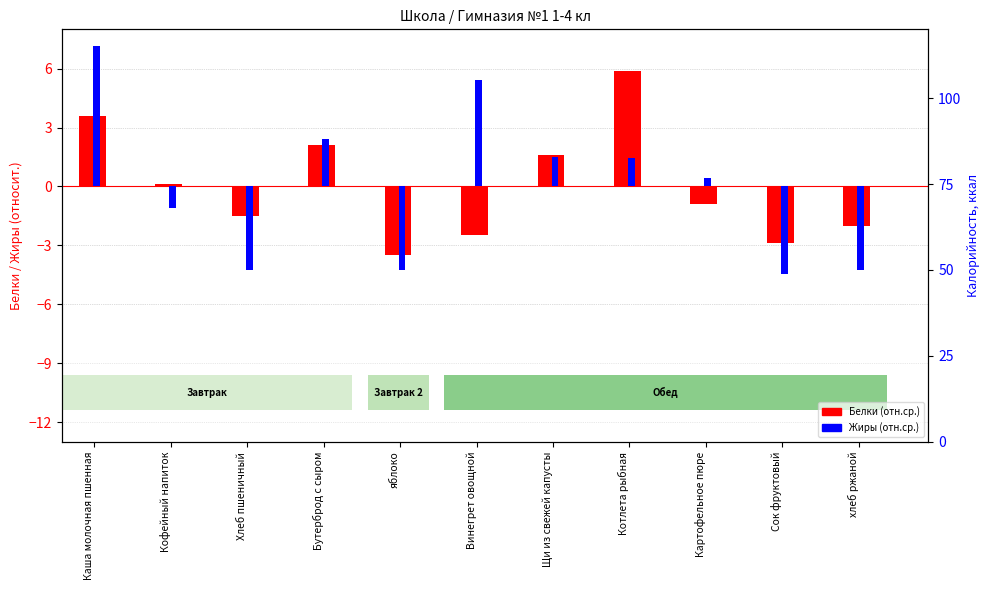

Which series has the widest spread of values?

Жиры (отн.)